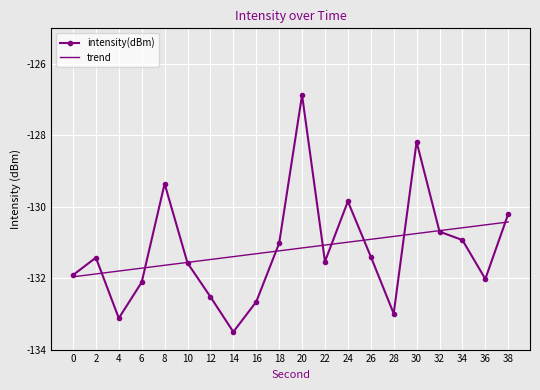

Between 6 and 20, which series saw the biggest shift?

intensity(dBm)